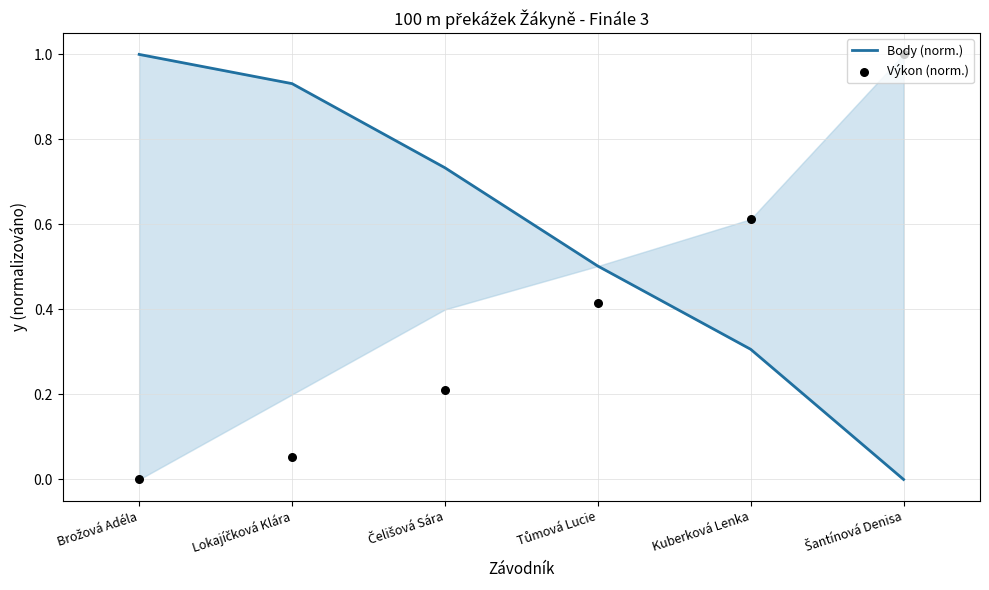

Is the value of Body (norm.) at Tůmová Lucie greater than the value of Výkon (norm.) at Čelišová Sára?

Yes